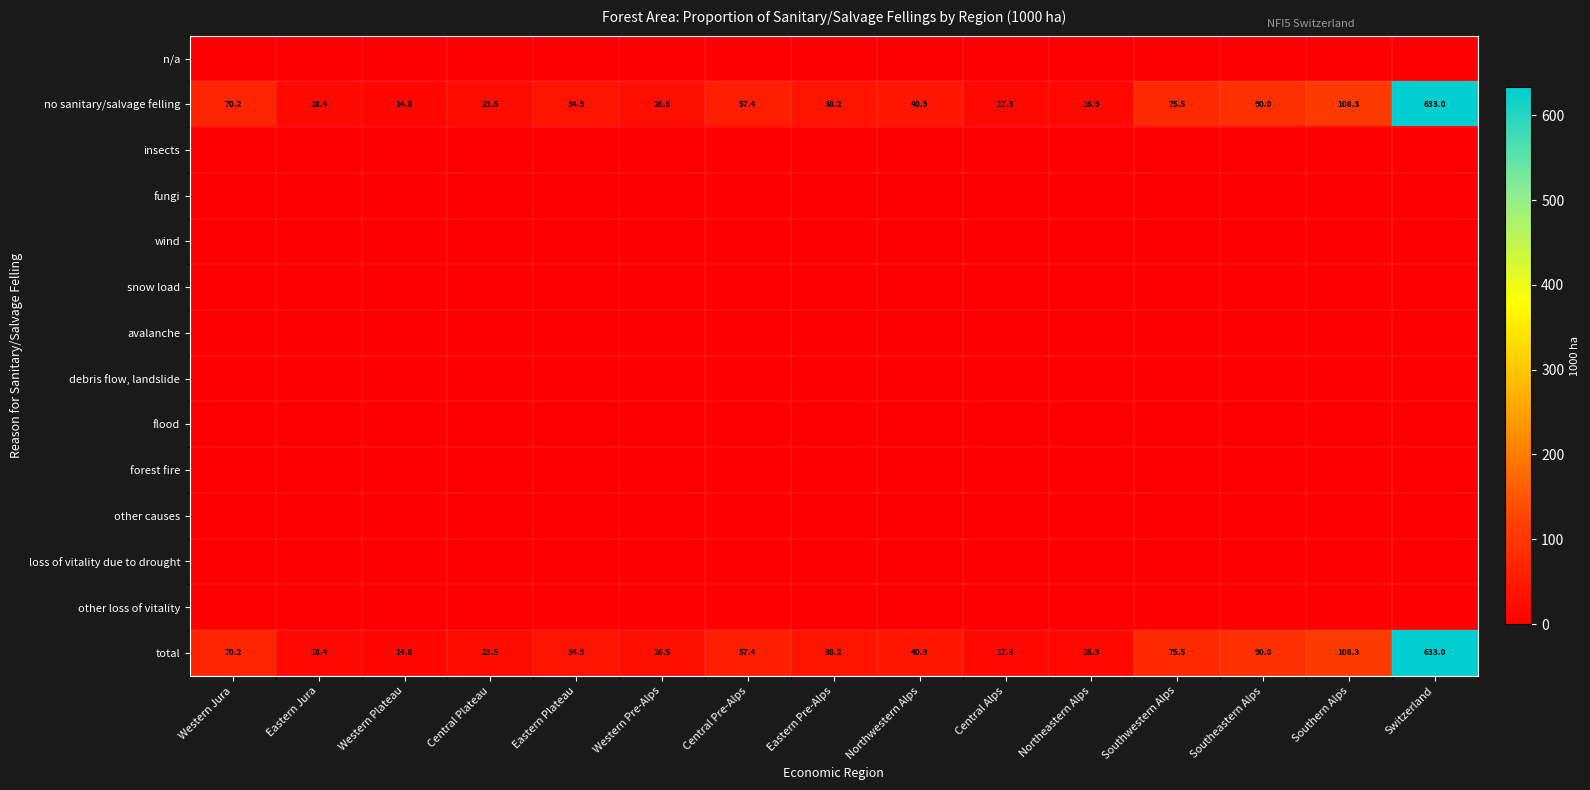

What is the average value of the total series?

84.4